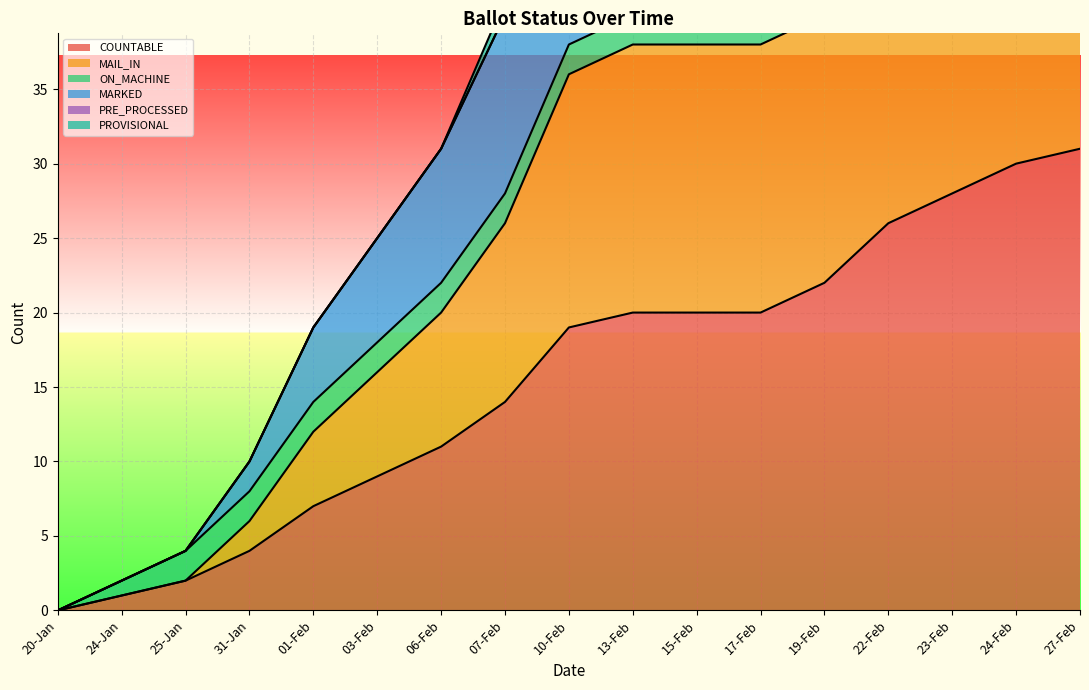

What is the label of the 11th point from the right?

06-Feb